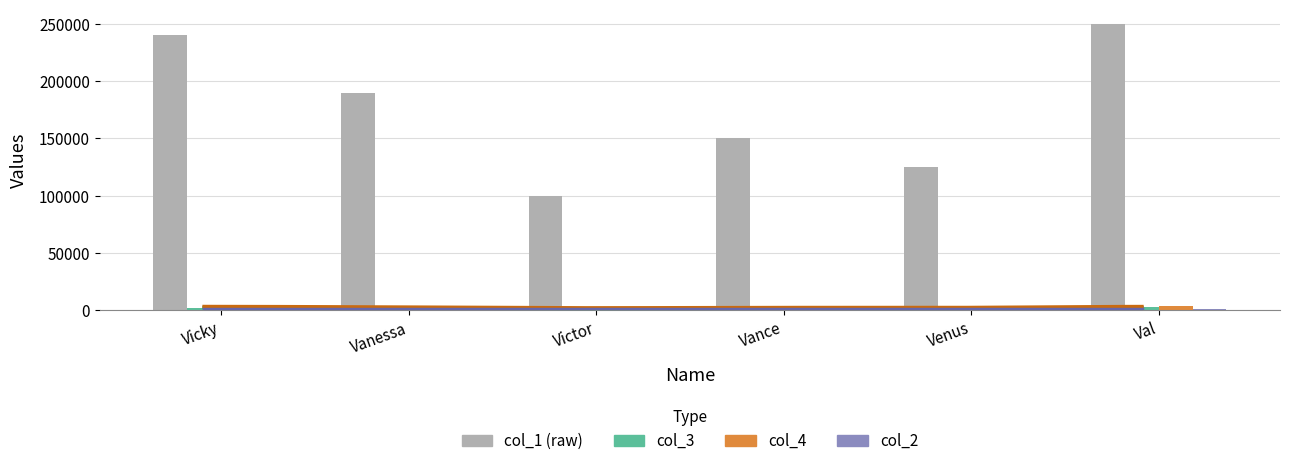

Reading left to right, list all the values displayed in this chart.

col_1: 240000	190000	100000	150000	125000	250000
col_3: 2400	1900	1000	1500	1250	2500
col_4: 3400	2900	2000	2500	2250	3500
col_2: 1000	1000	1000	1000	1000	1000